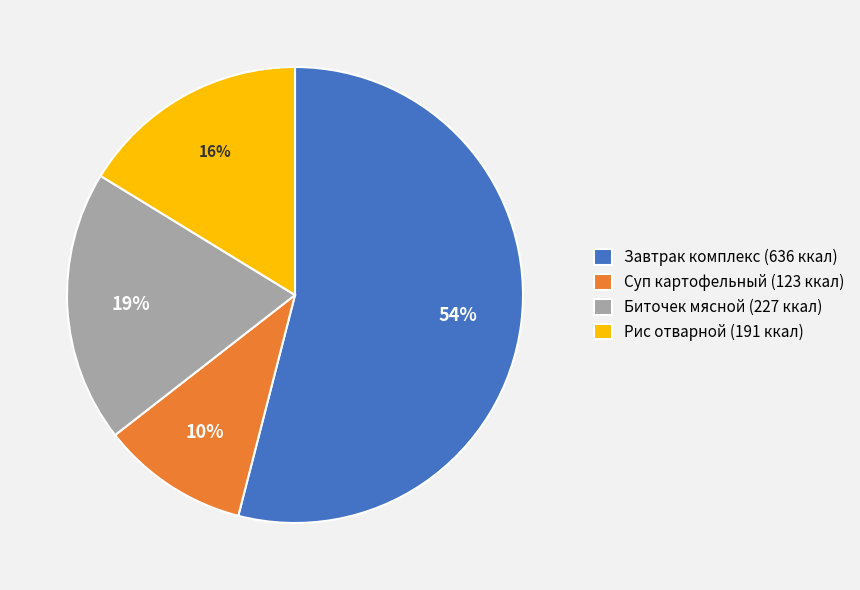

What is the ratio of the value at Суп картофельный (123 ккал) to the value at Биточек мясной (227 ккал)?

0.5